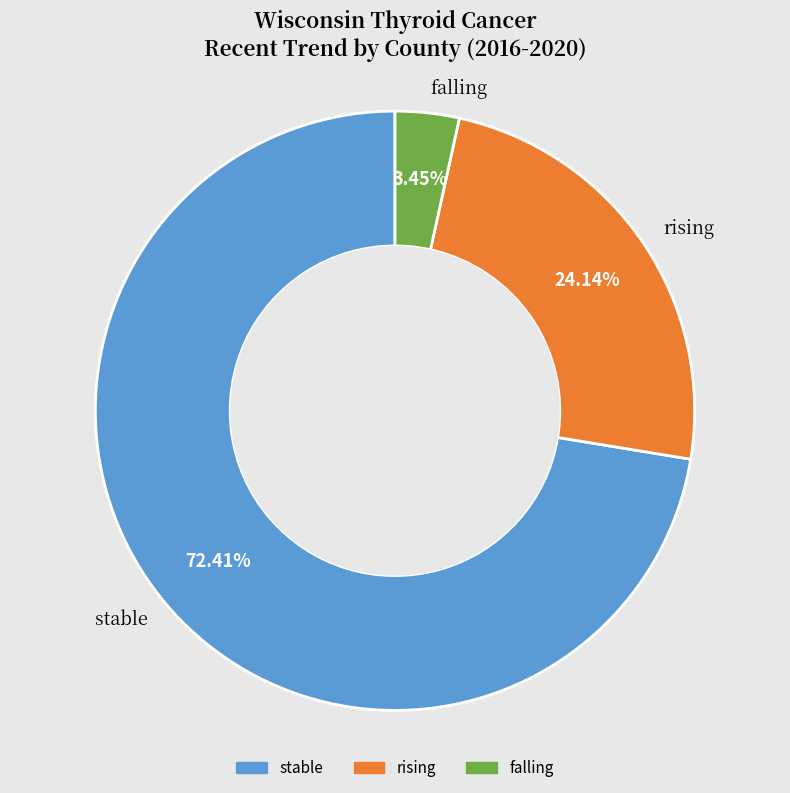

Which slice is the smallest?

falling